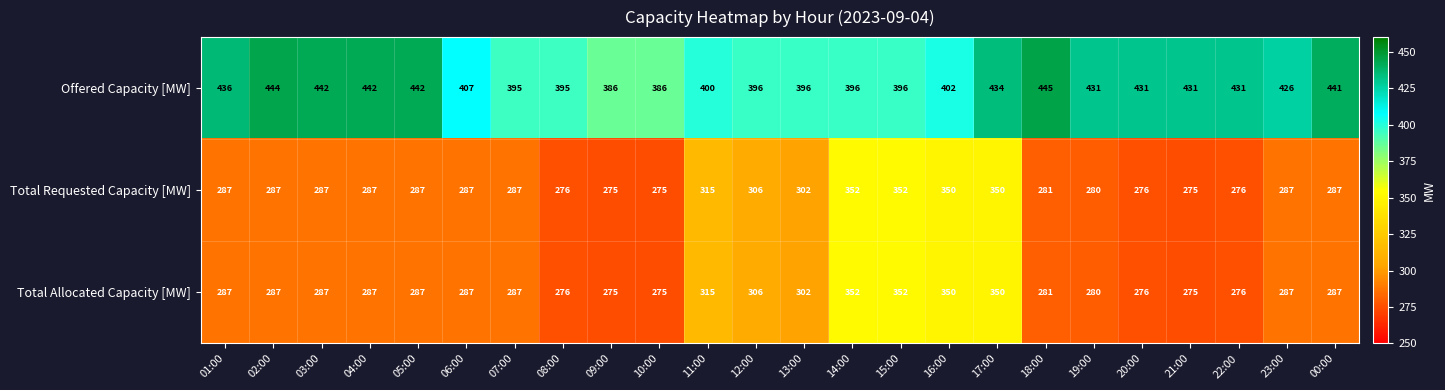

True or false: Offered Capacity [MW] has a value of 431 at 19:00.

True